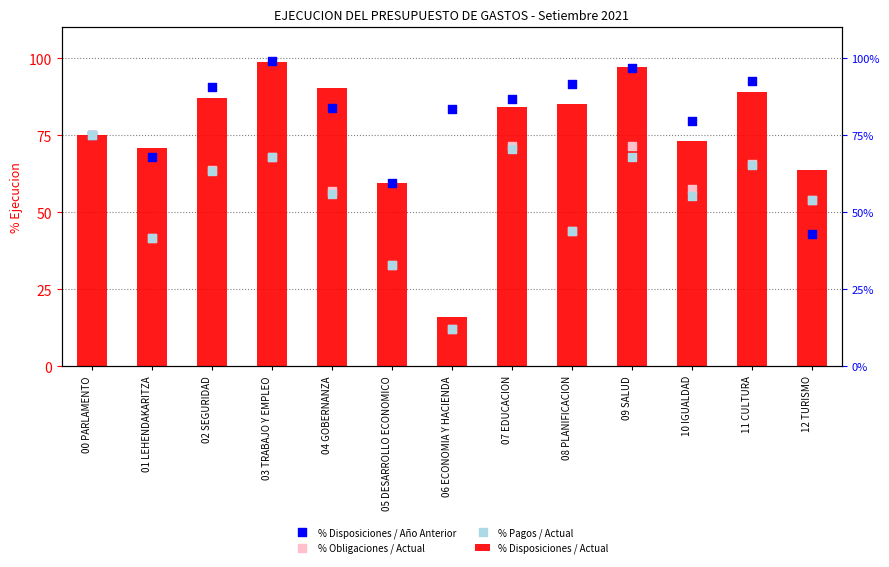

Is the value of % Disposiciones / Año Anterior at 01 LEHENDAKARITZA greater than the value of % Obligaciones / Actual at 08 PLANIFICACION?

Yes